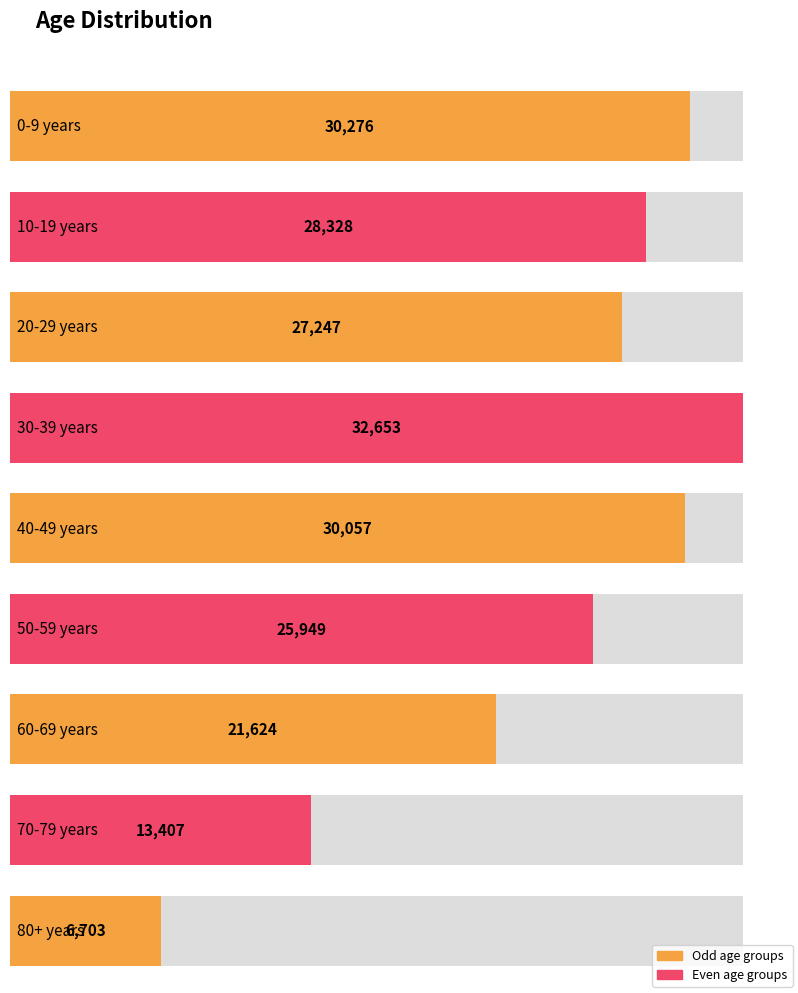

Where does the data first go above 27247?

0-9 years